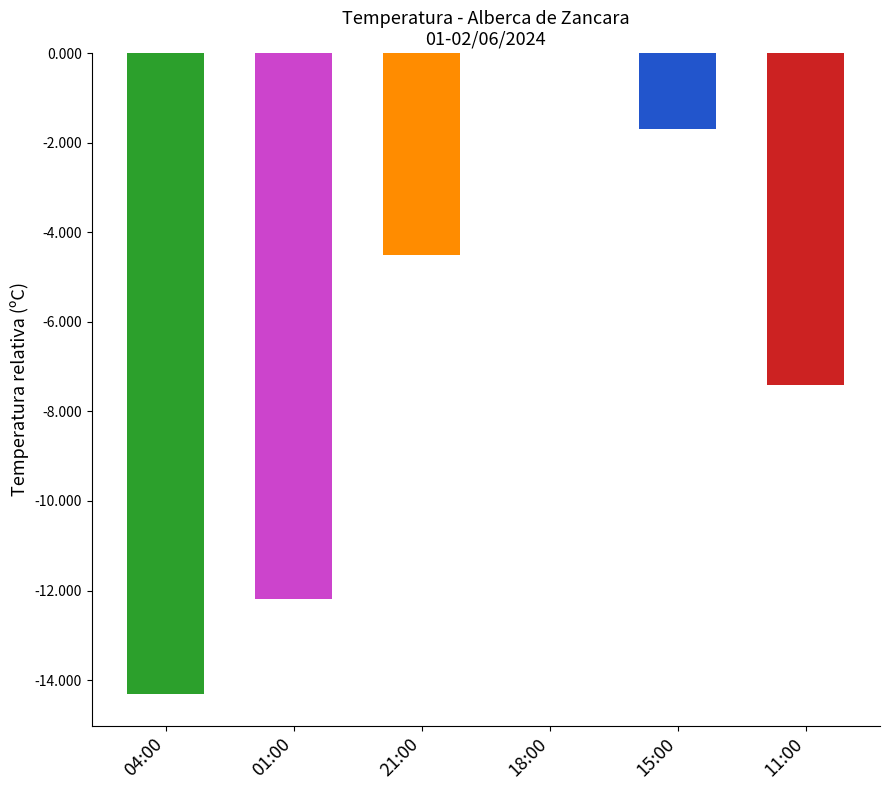

True or false: the data shows -8.5 at 01:00.

False